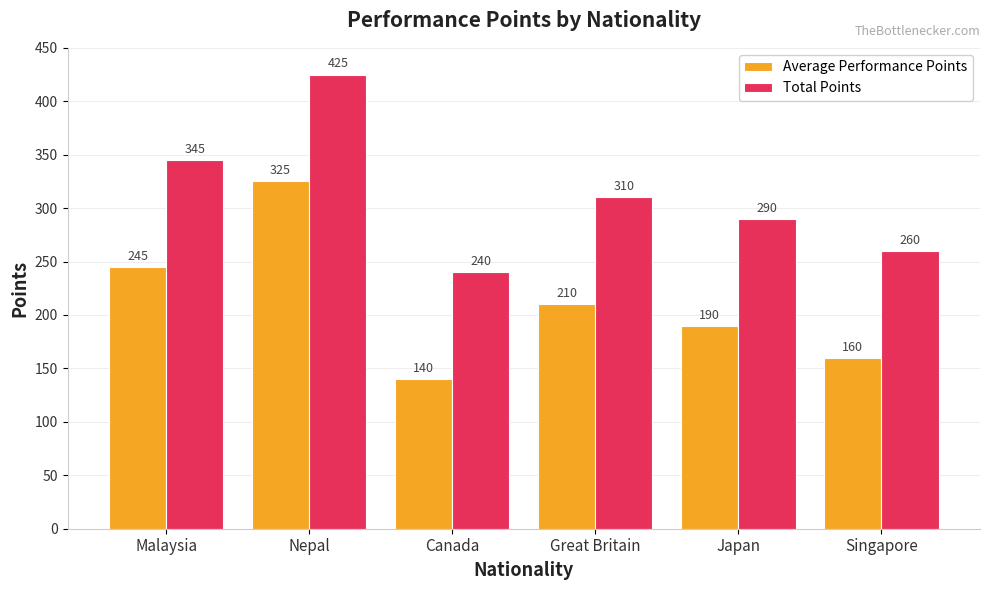

What is the highest value of the Total Points series?

425